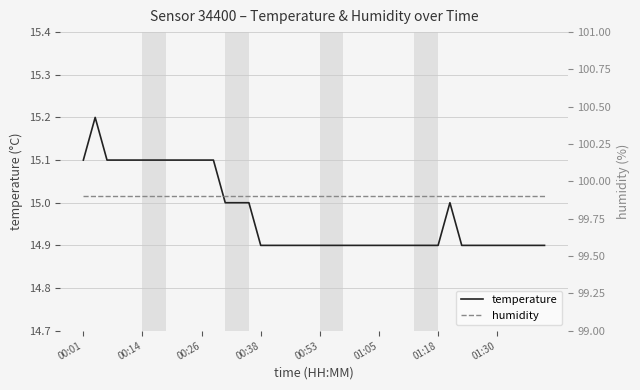

How many distinct data groups are displayed?

2